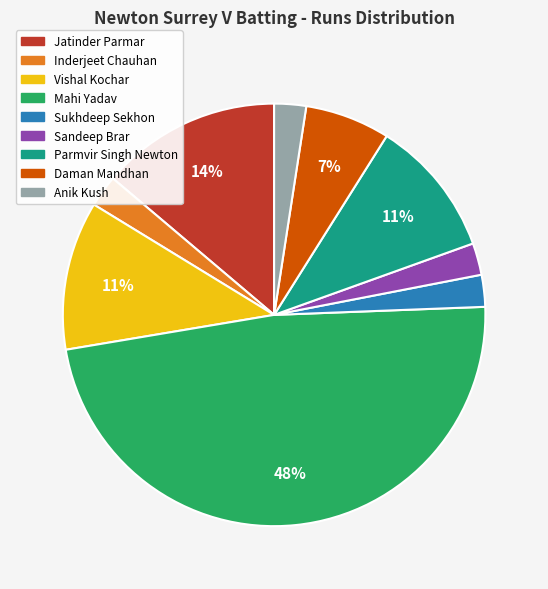

How many segments does this pie chart have?

9